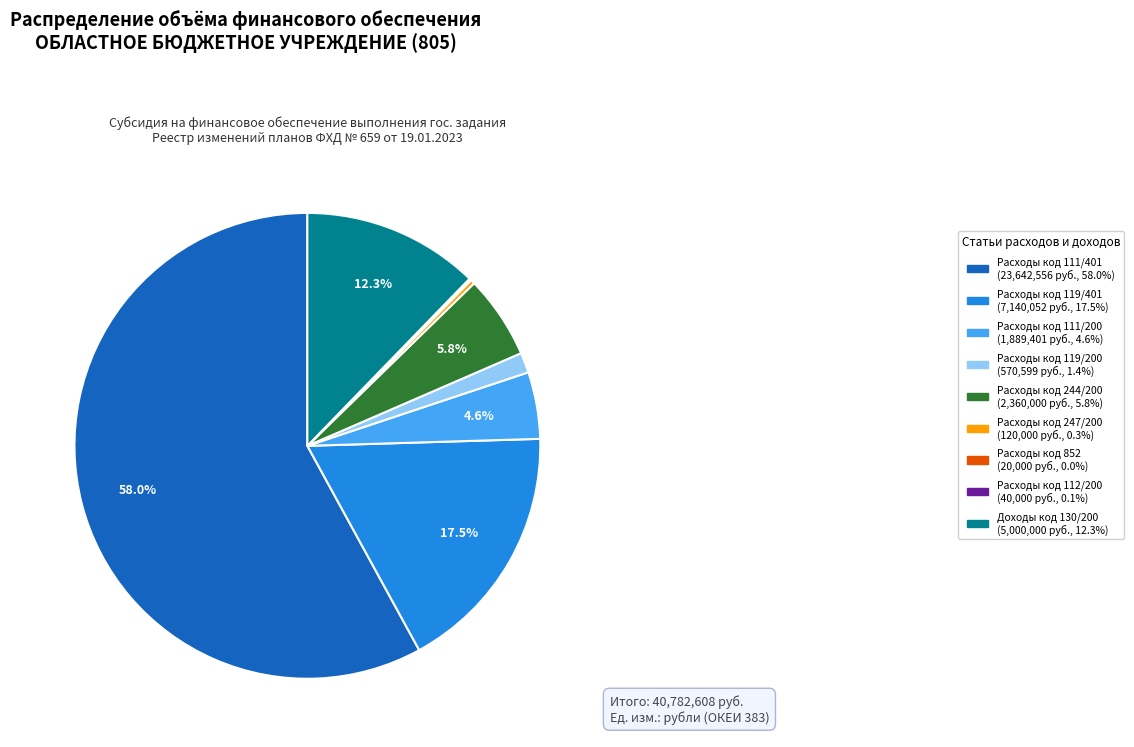

Do Расходы код 111/401 (23,642,556 руб., 58.0%) and Расходы код 119/401 (7,140,052 руб., 17.5%) together represent more than half of the pie?

Yes